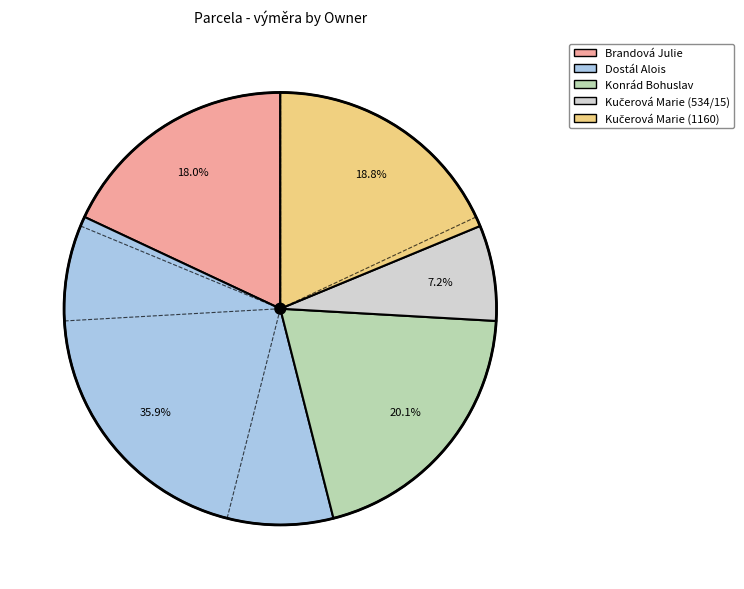

How many slices are in this pie chart?

5